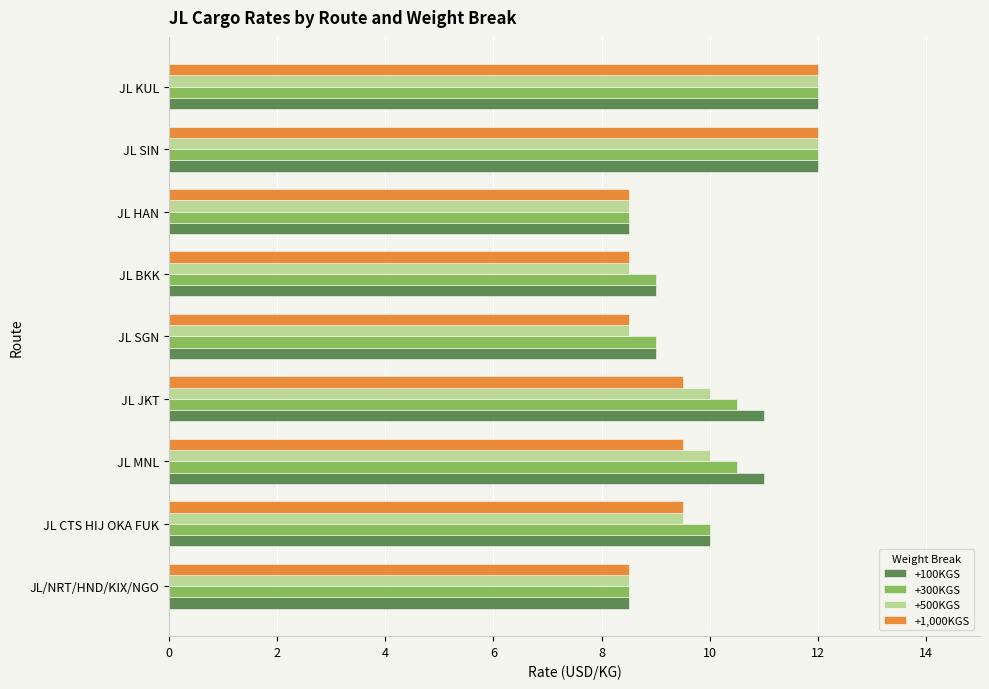

List the series in order of their overall mean, highest first.

+100KGS, +300KGS, +500KGS, +1,000KGS